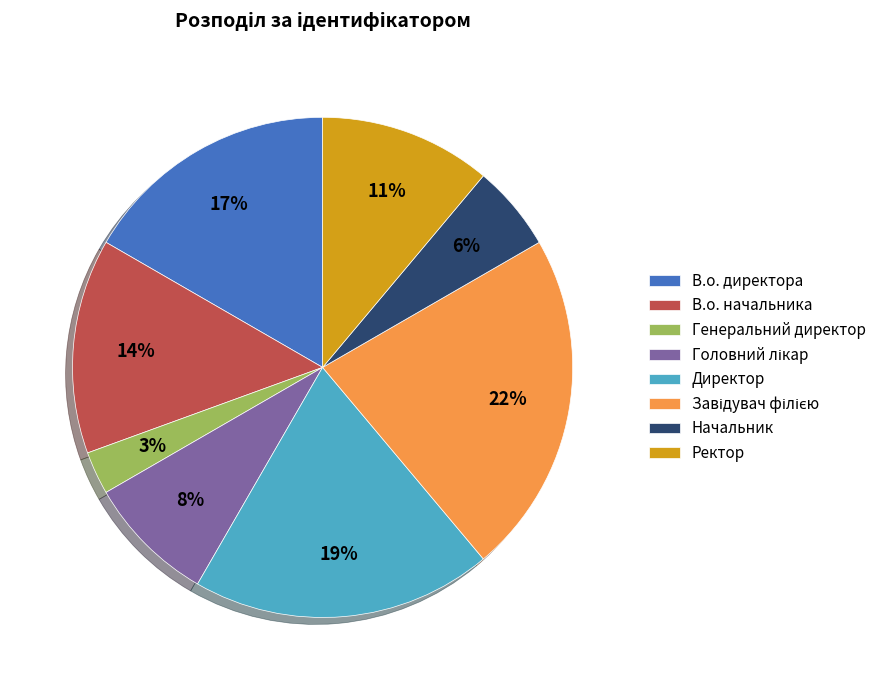

How many segments does this pie chart have?

8